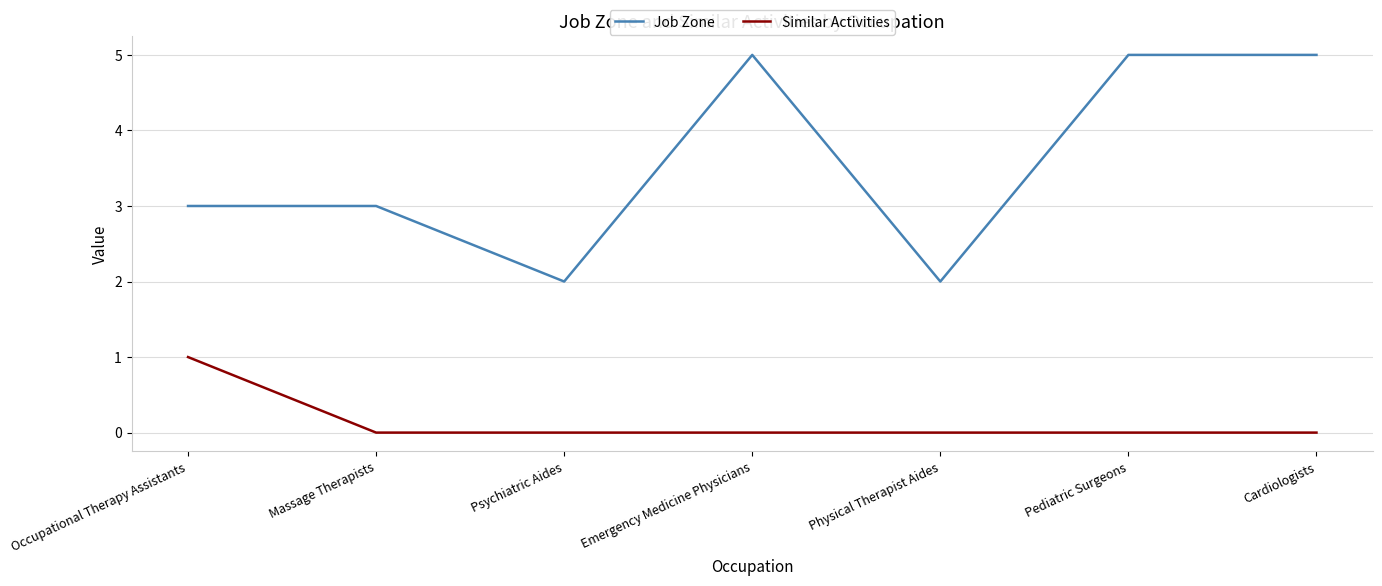

List the series in order of their overall mean, lowest first.

Similar Activities, Job Zone